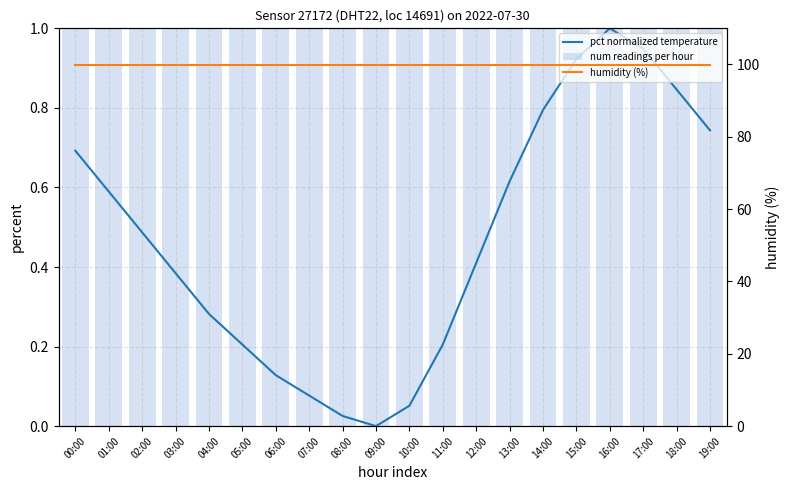

Is it true that pct normalized temperature equals 0.2 at 06:00?

False